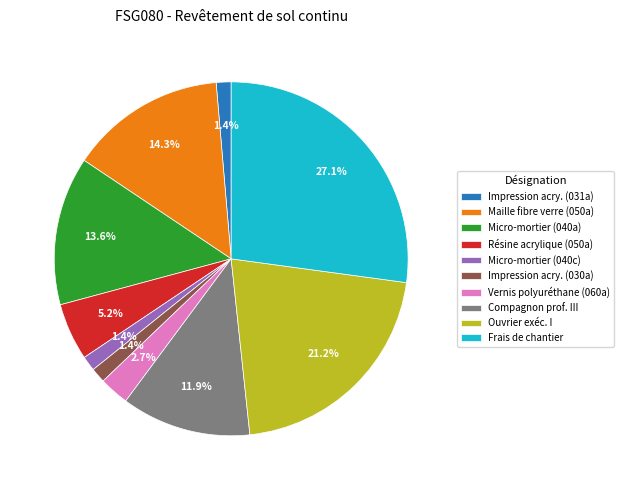

Count the number of slices in the pie.

10